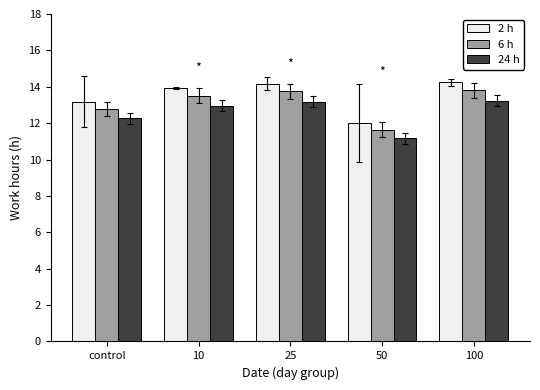

What is the value of the 6 h bar at the 1st from the left?

12.8